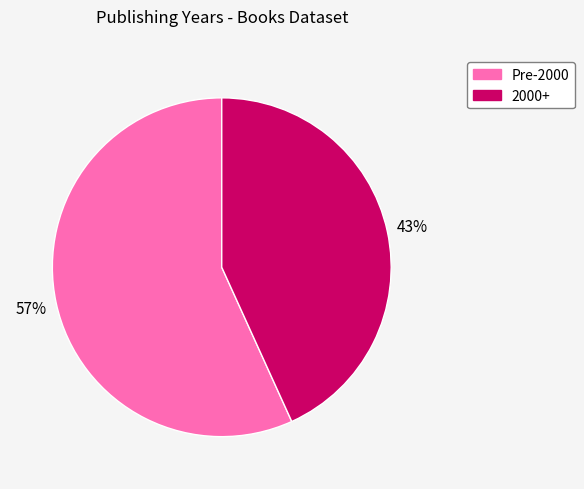

To the nearest percent, what percentage of the pie is Pre-2000?

57%